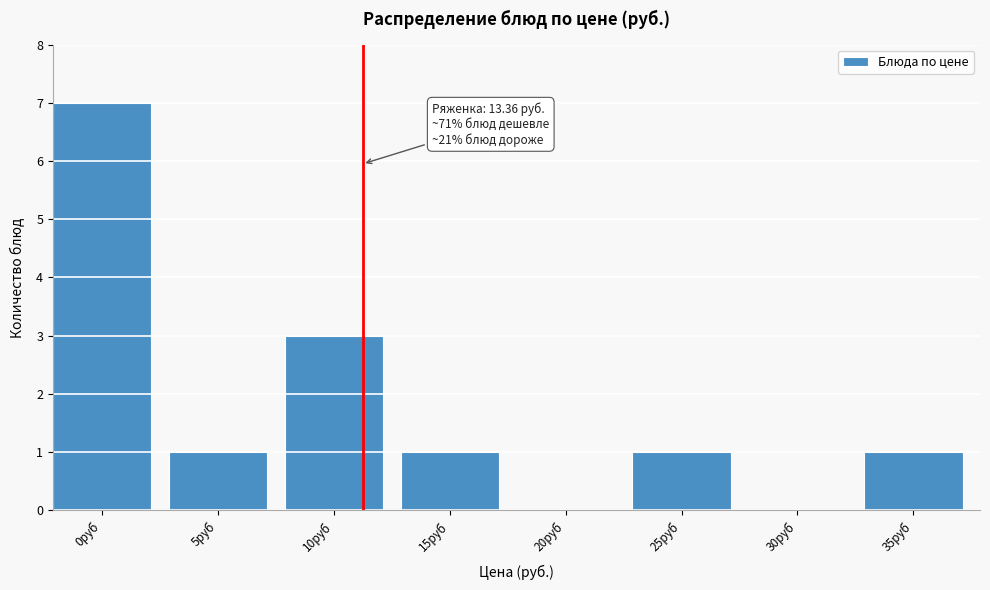

Reading left to right, list all the values displayed in this chart.

0руб=7	5руб=1	10руб=3	15руб=1	20руб=0	25руб=1	30руб=0	35руб=1